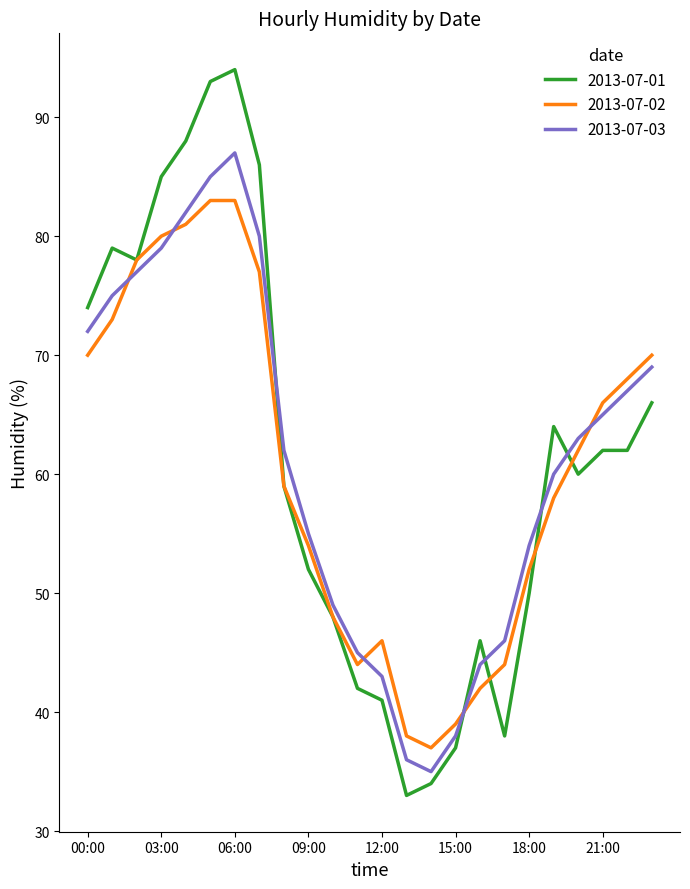

What are all the series names shown in the legend?

2013-07-01, 2013-07-02, 2013-07-03